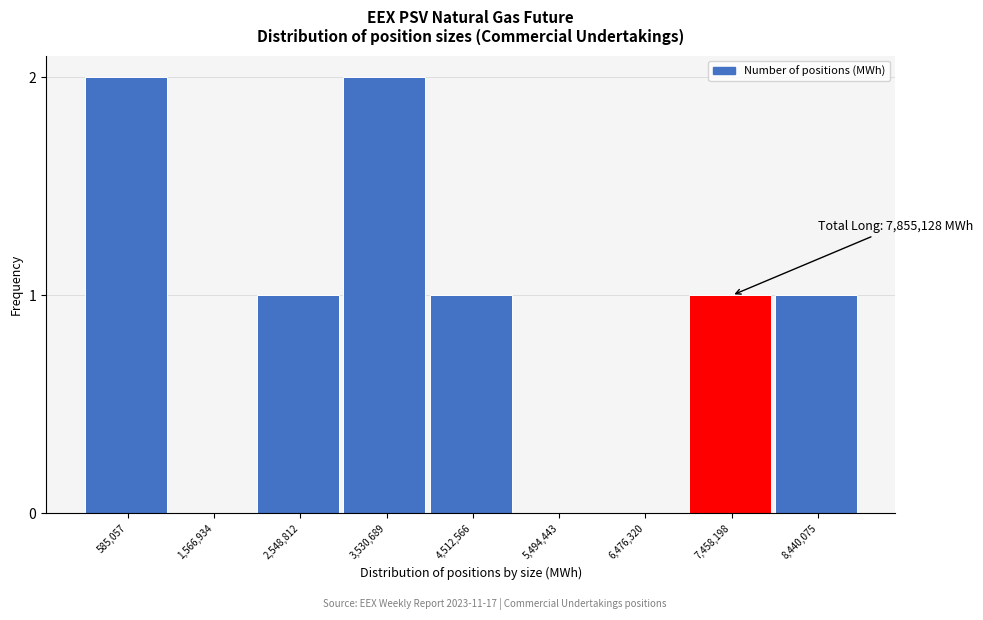

Reading left to right, extract all data points from this chart.

585,057=2	1,566,934=0	2,548,812=1	3,530,689=2	4,512,566=1	5,494,443=0	6,476,320=0	7,458,198=1	8,440,075=1